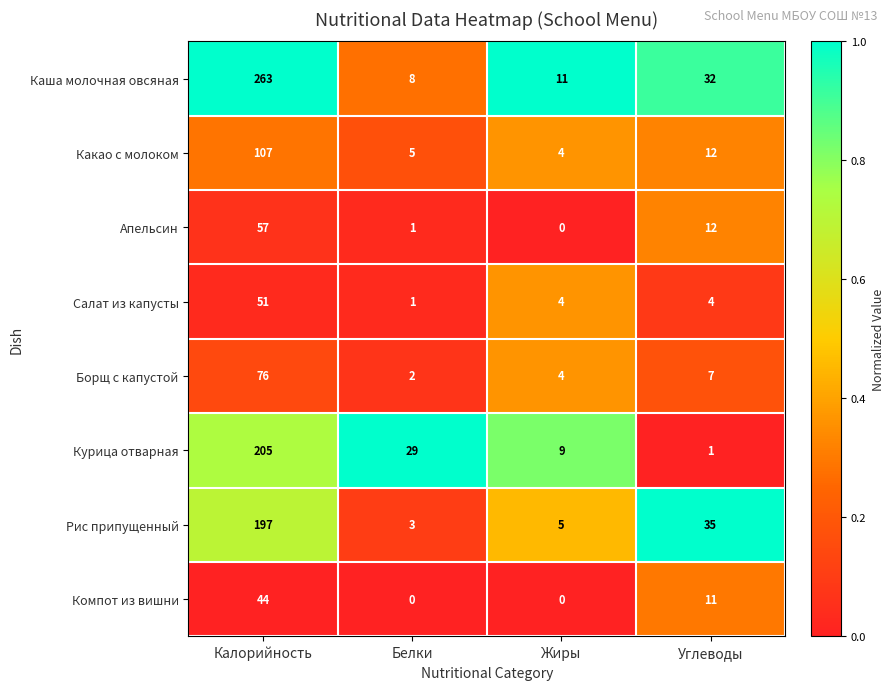

What is the difference between the highest and lowest values at Калорийность?

219